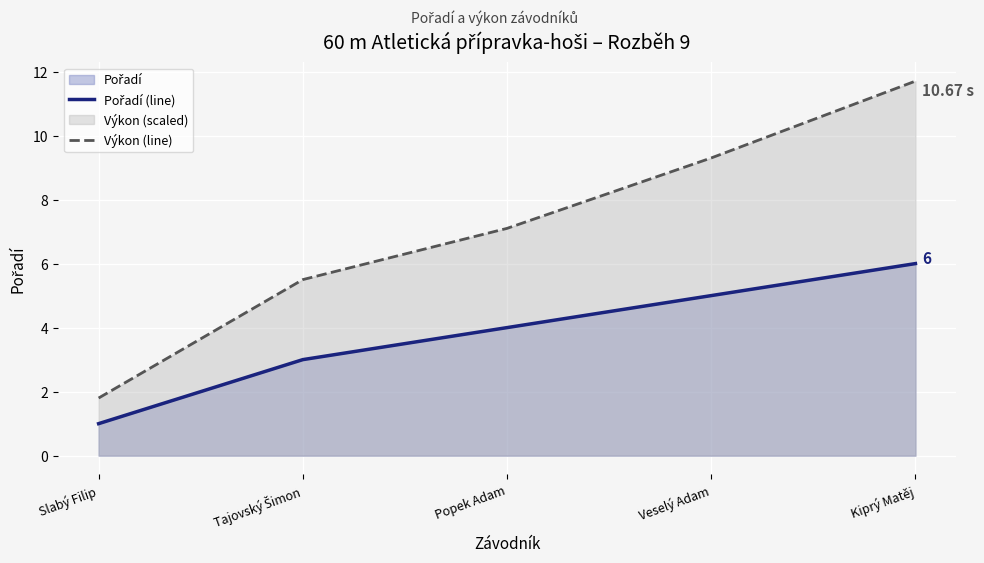

True or false: Pořadí (line) and Výkon (line) cross at least once.

False